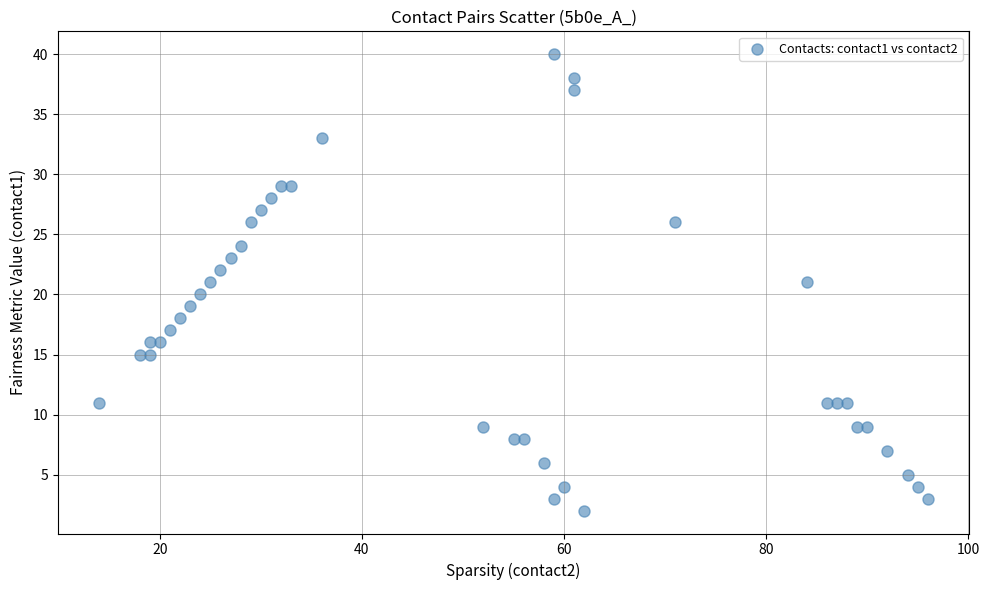

What is the range of X values (max minus min)?

82